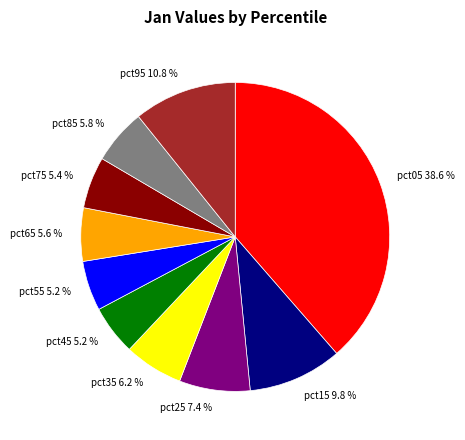

Combined, what portion of the pie is pct85 and pct05?

44.4%